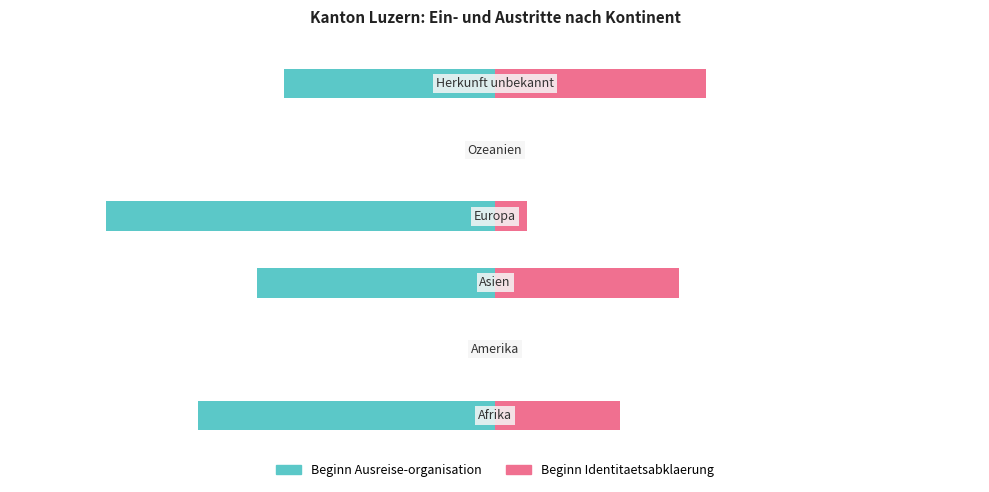

The value of Beginn Identitaetsabklaerung at 4 is 24.3. True or false?

False